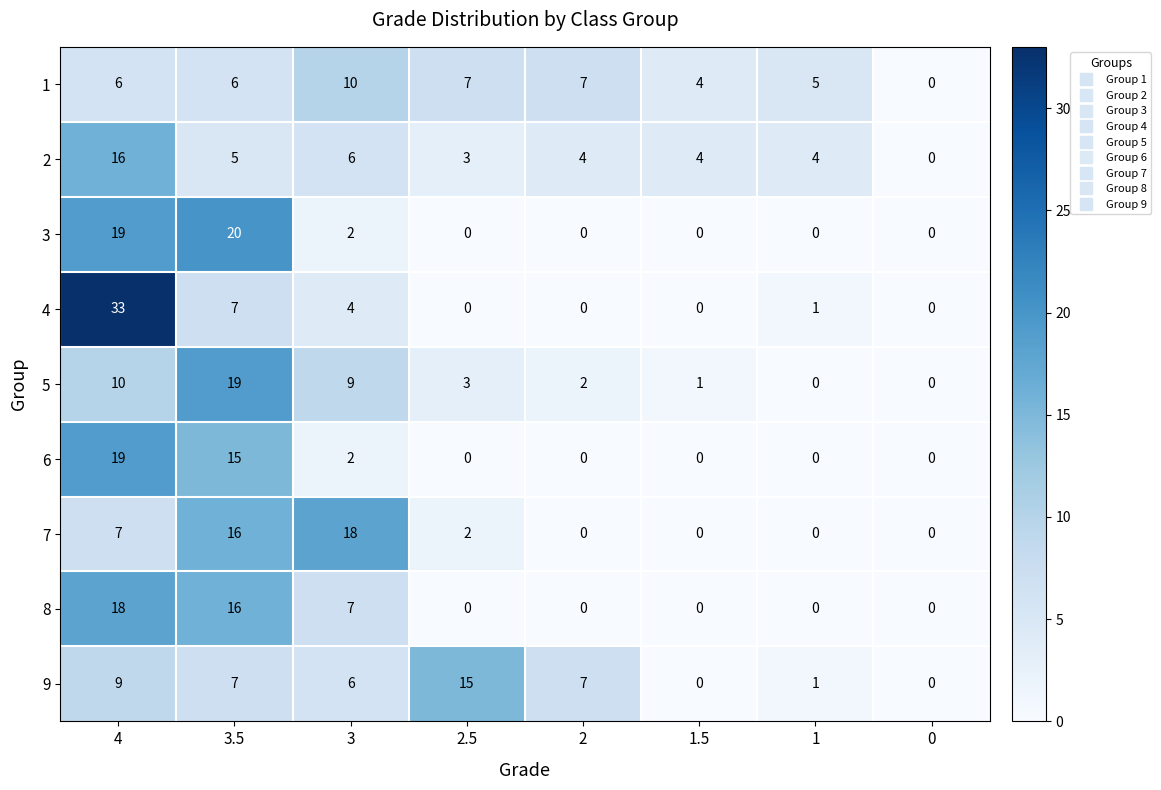

What is the difference between the maximum and second lowest values in the 1 series?

6